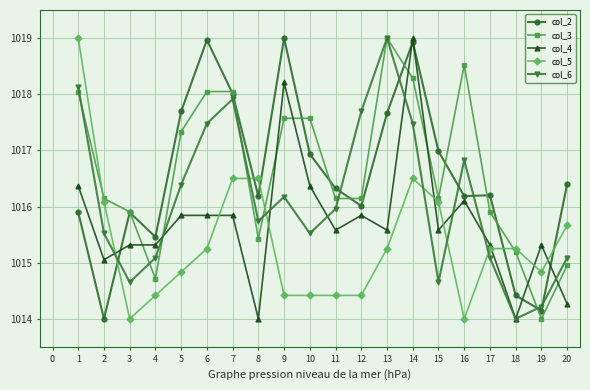

What is the difference between the highest and lowest values at 8?

2.5